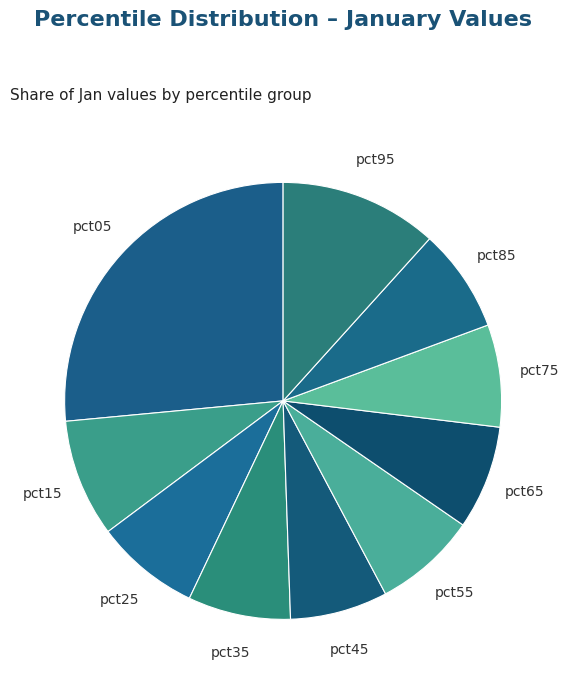

Does pct85 represent more than half of the total?

No